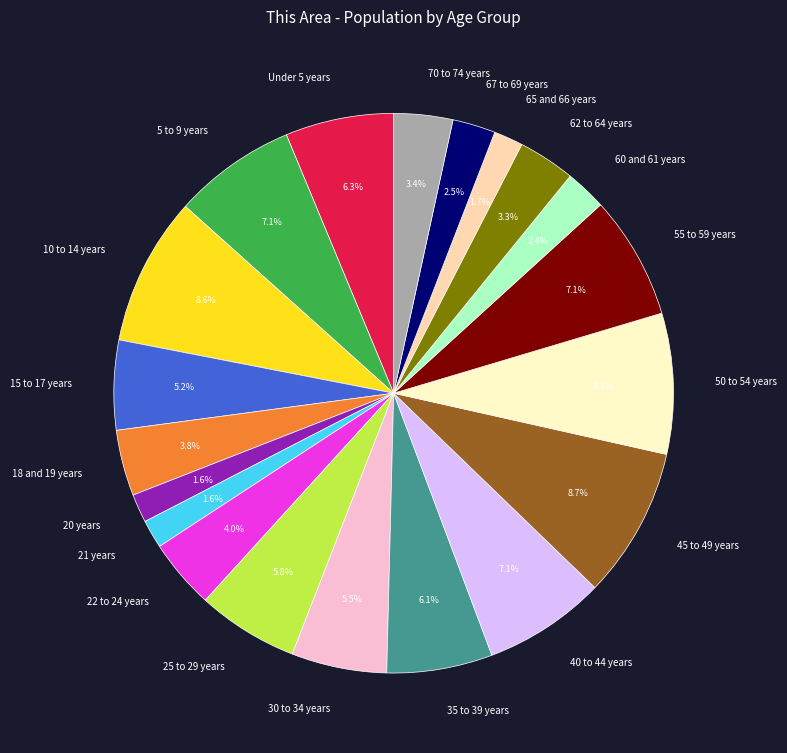

What is the total percentage of 55 to 59 years and 10 to 14 years?

15.7%